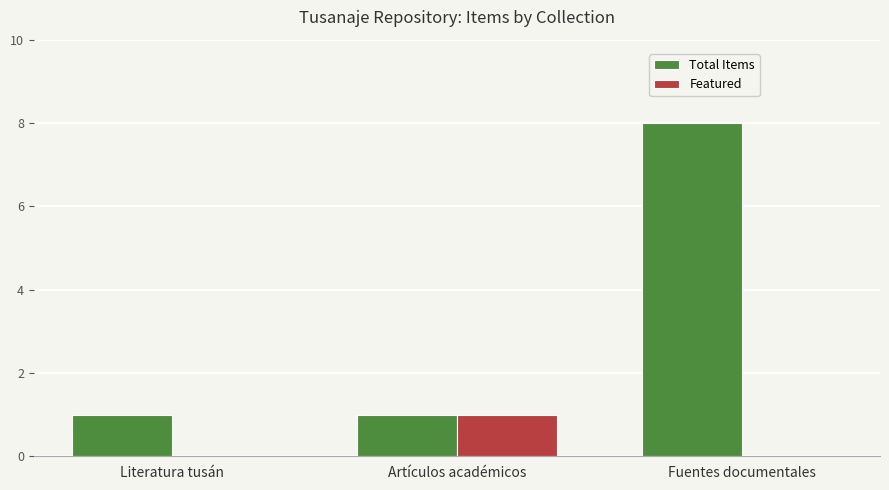

Reading left to right, extract all data points from this chart.

Total Items: 1	1	8
Featured: 0	1	0